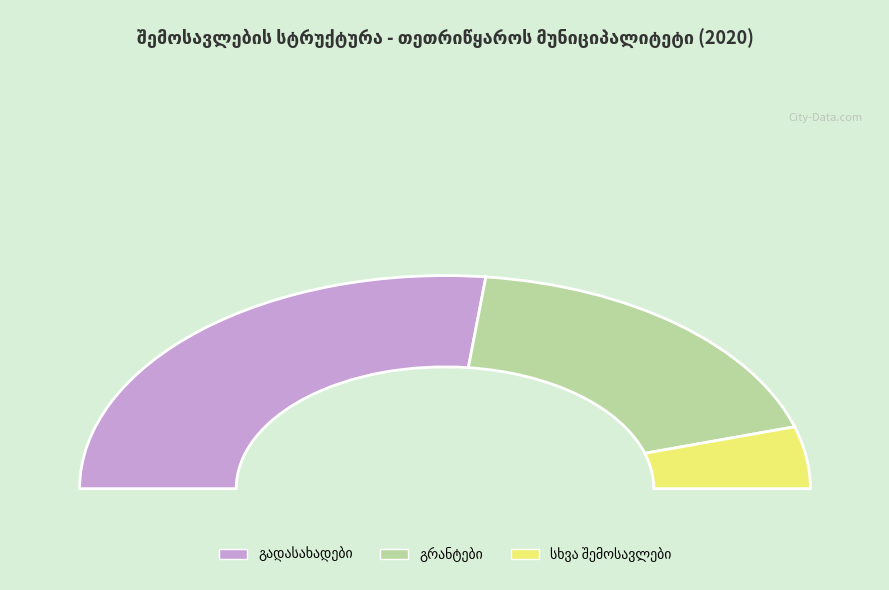

The გრანტები slice represents 37% of the pie. True or false?

True